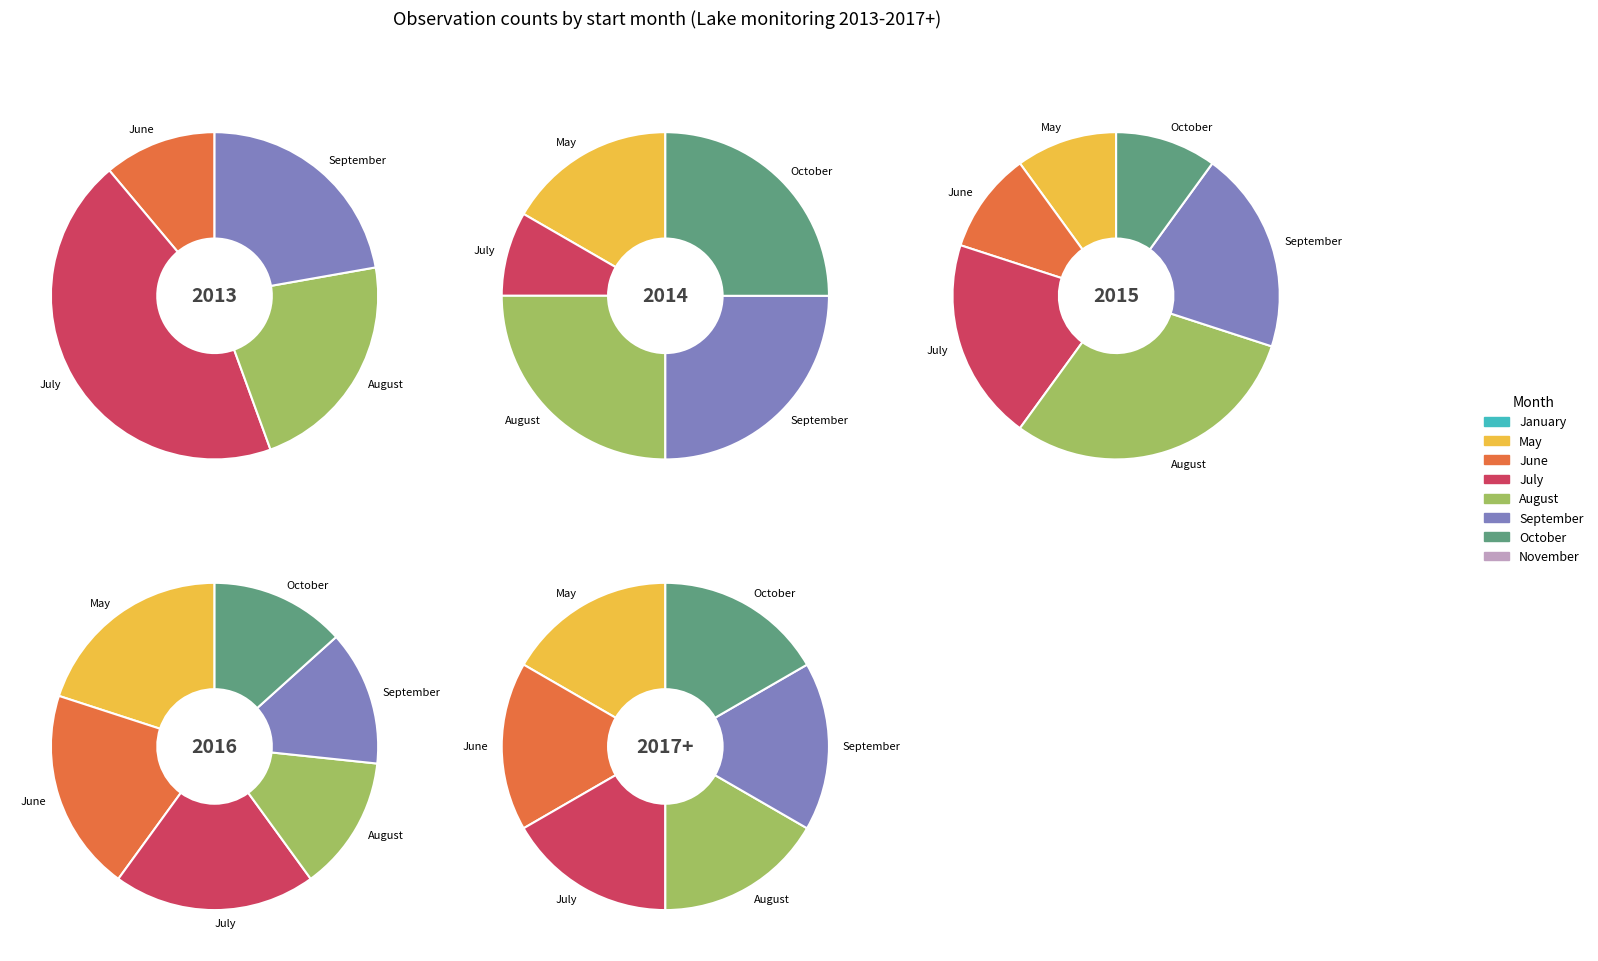

To the nearest percent, what portion does 07 represent?

18%